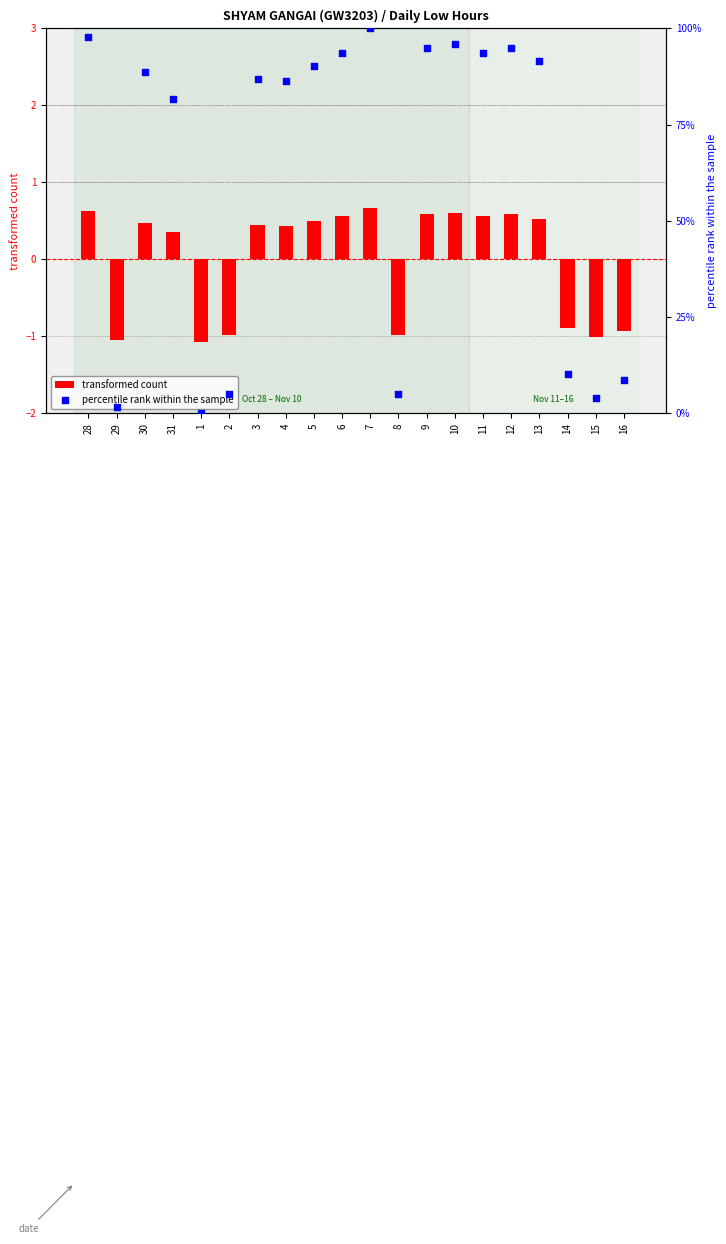

Which series has the widest spread of Y values?

percentile rank within the sample